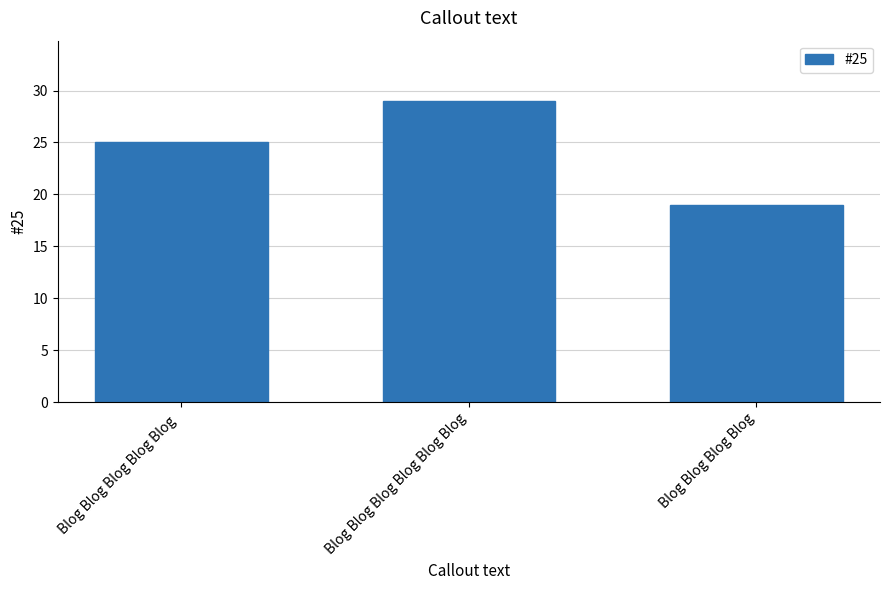

List the labels in order of value, largest first.

Blog Blog Blog Blog Blog Blog, Blog Blog Blog Blog Blog , Blog Blog Blog Blog